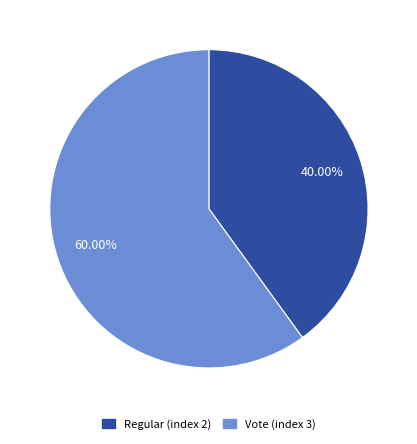

What is the ratio of the value at Vote (index 3) to the value at Regular (index 2)?

1.5